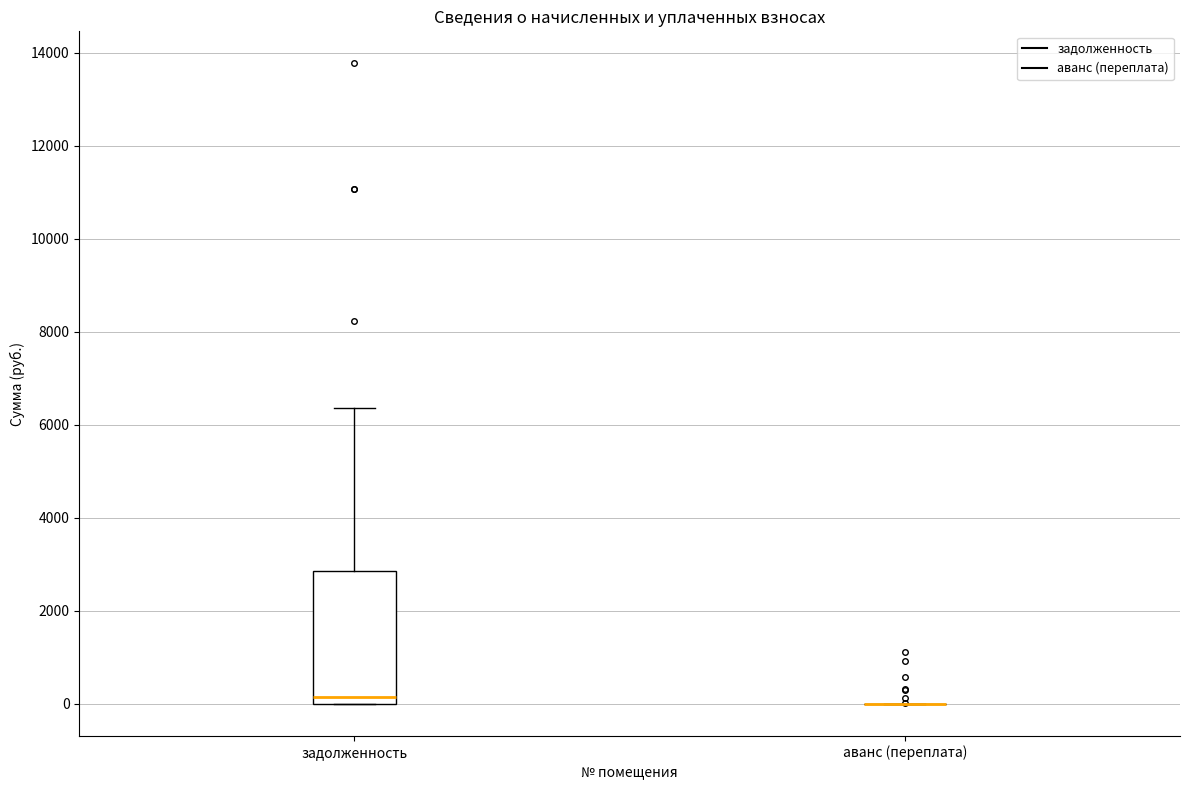

Where is the lower edge of the box for задолженность on the y-axis? The values are not printed on the chart, so give them approximately, as read against the axis.

0